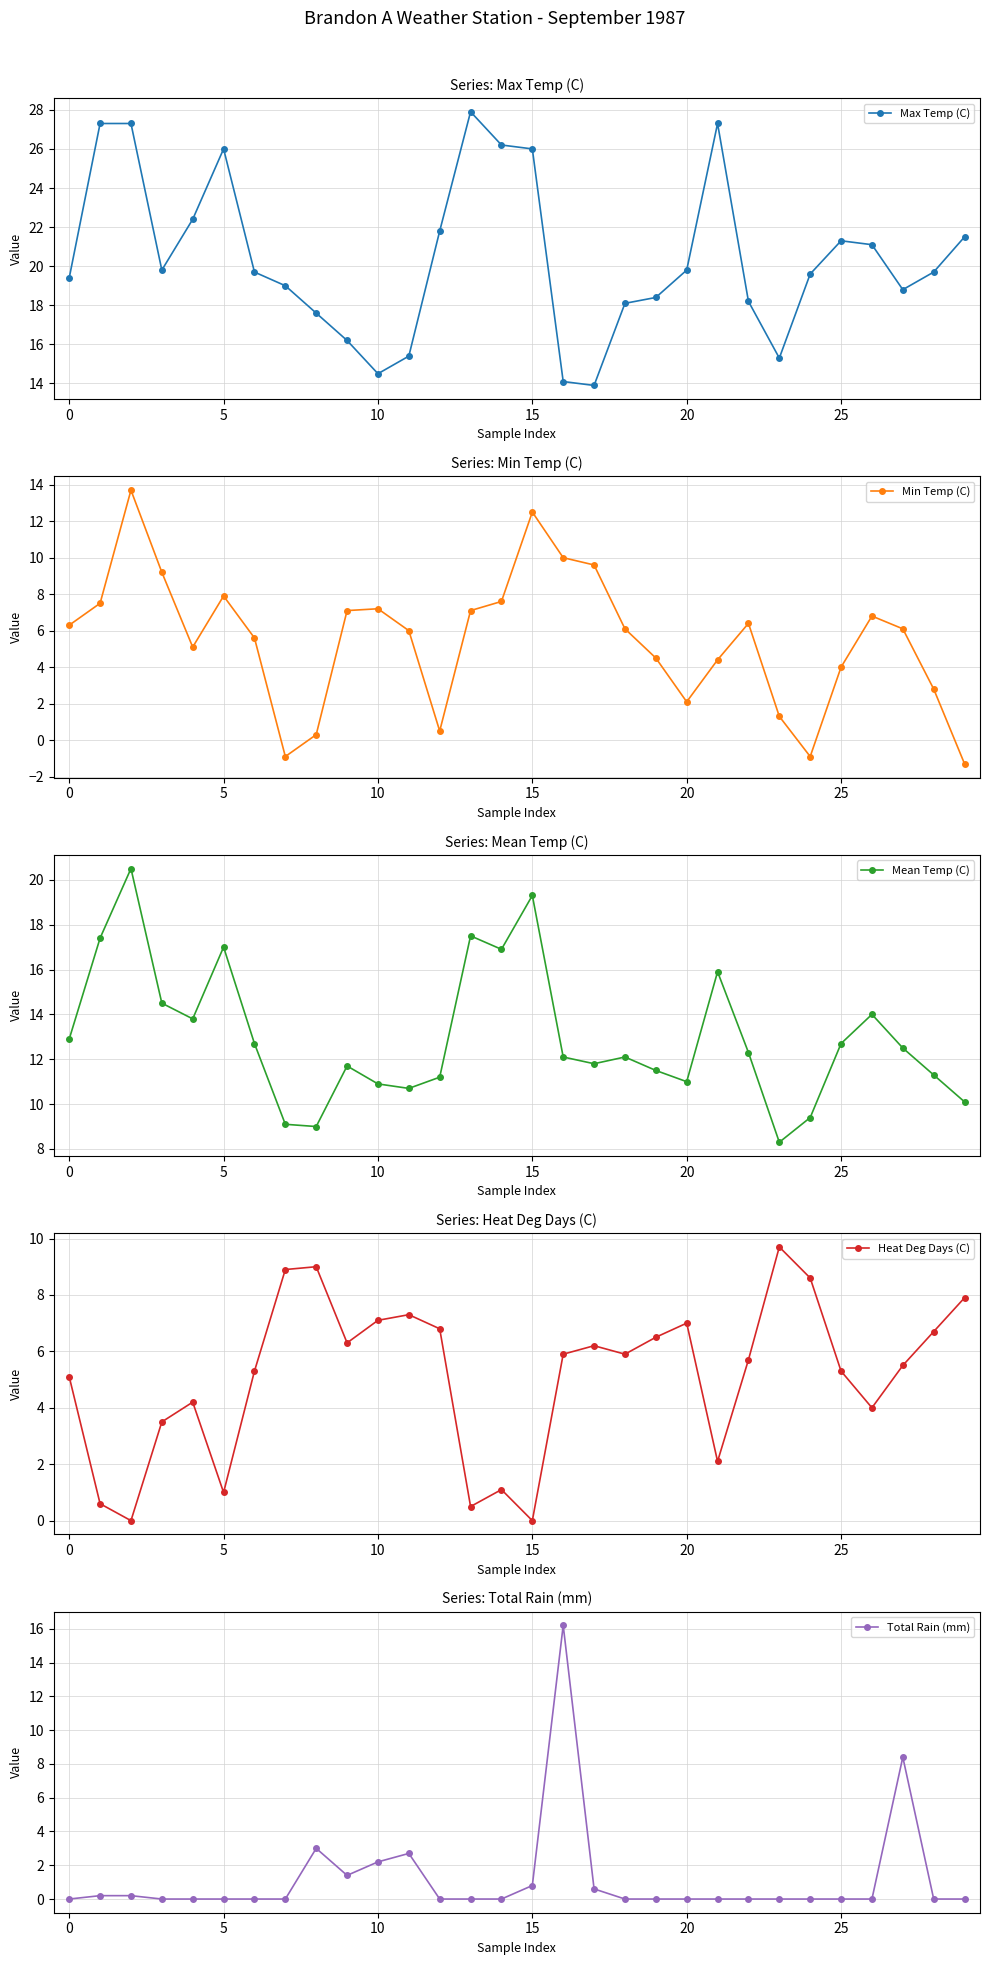

What is the average value of the Max Temp (C) series?

20.5